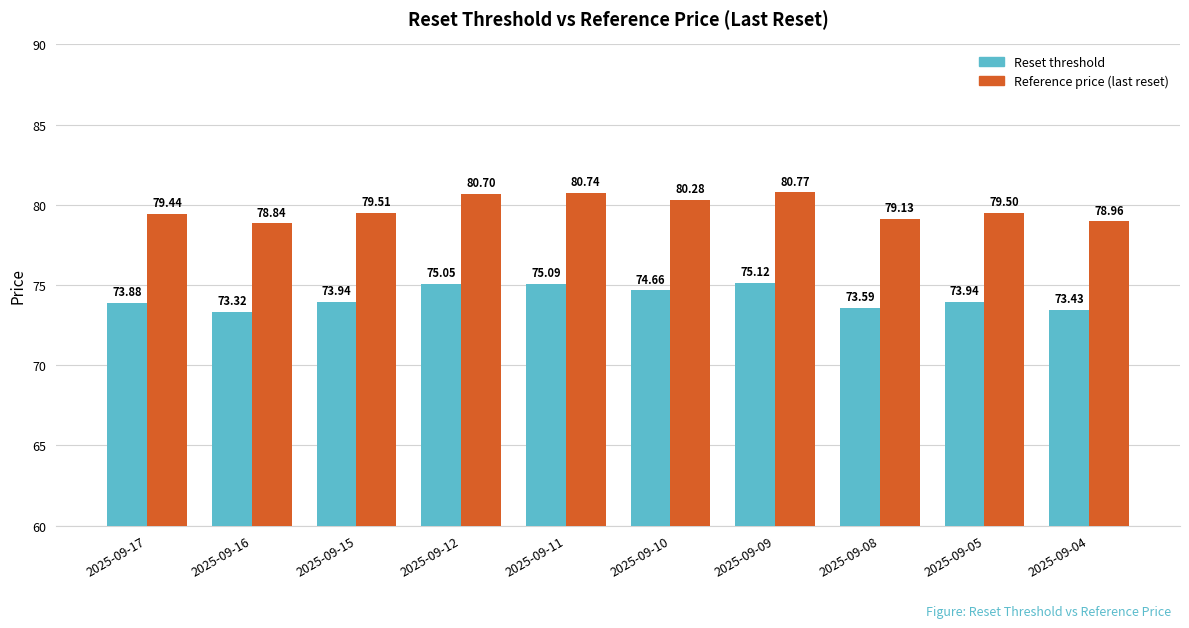

Between 2025-09-15 and 2025-09-12, which series saw the biggest shift?

Reference price (last reset)